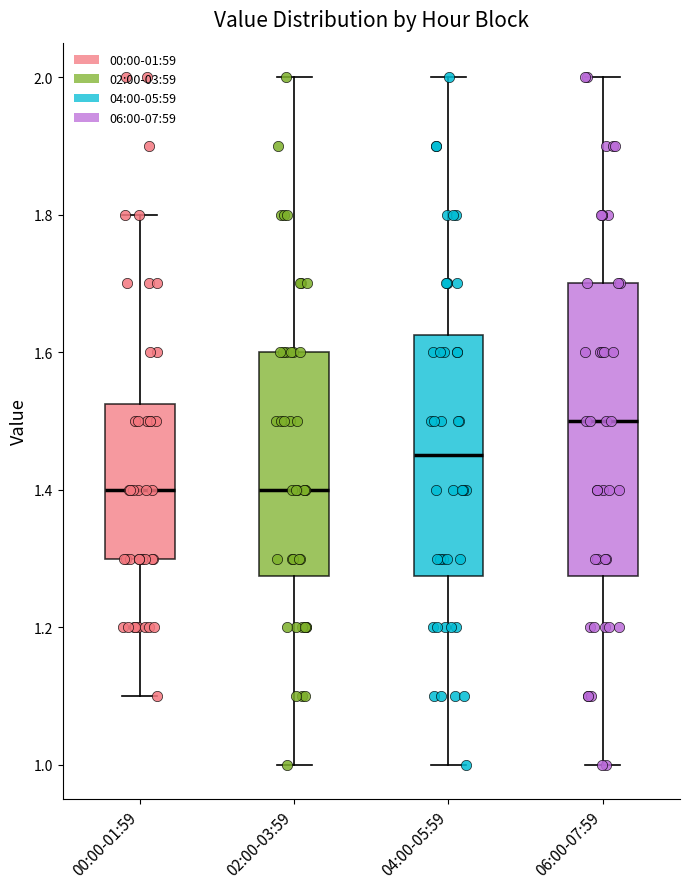

Where is the upper edge of the box for 06:00-07:59 on the y-axis? The values are not printed on the chart, so give them approximately, as read against the axis.

1.70